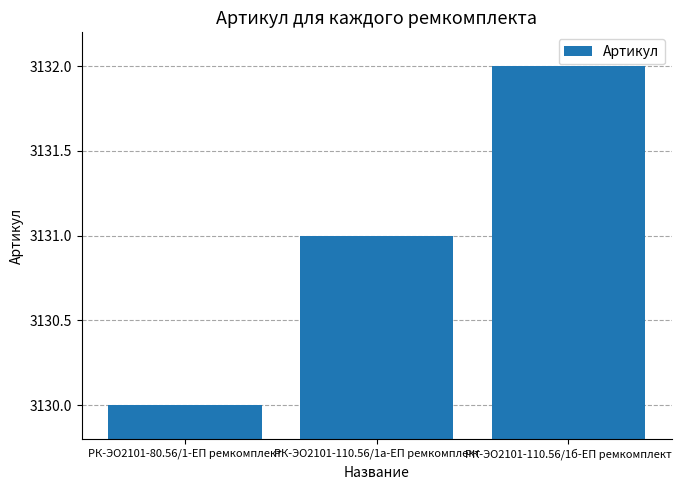

The chart shows a value of 3132 at РК-ЭО2101-110.56/1б-ЕП ремкомплект. True or false?

True